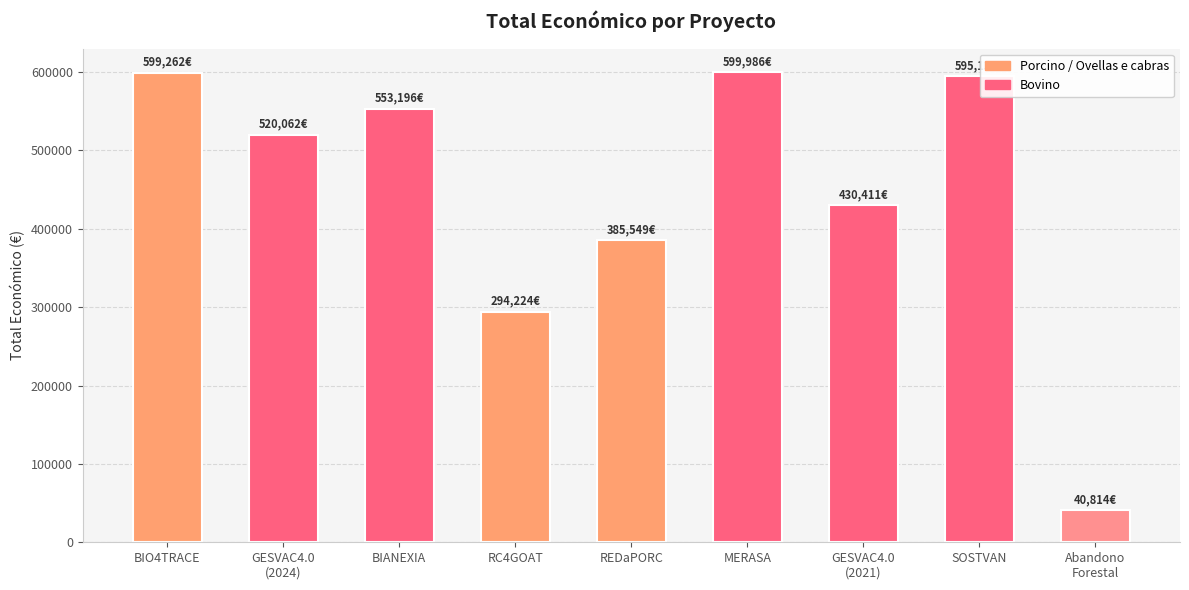

What is the minimum value shown in the chart?

40814